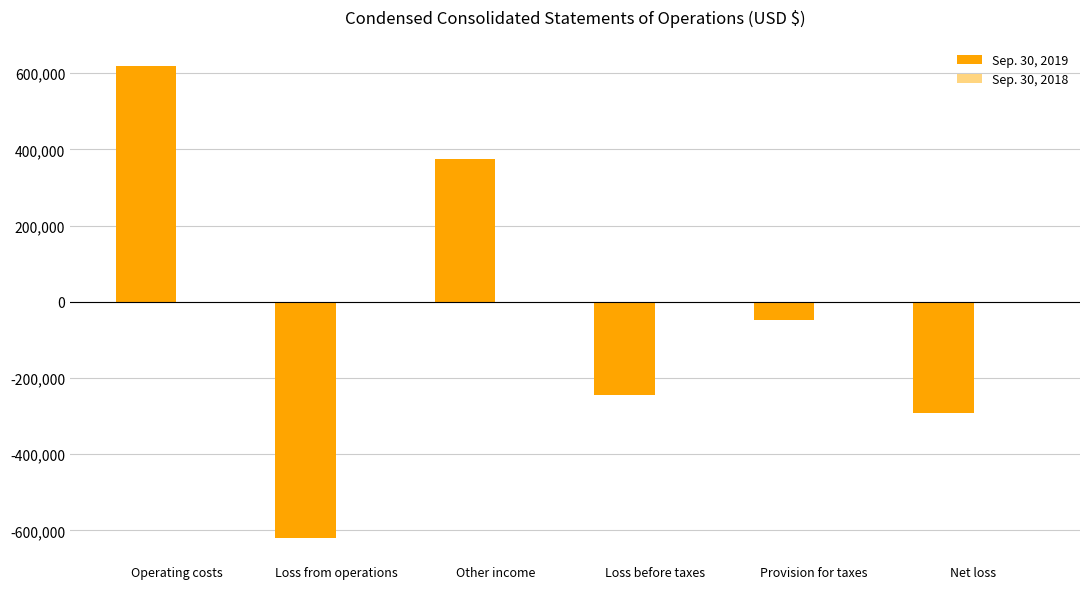

At which category is the sum across all series the highest?

Operating costs